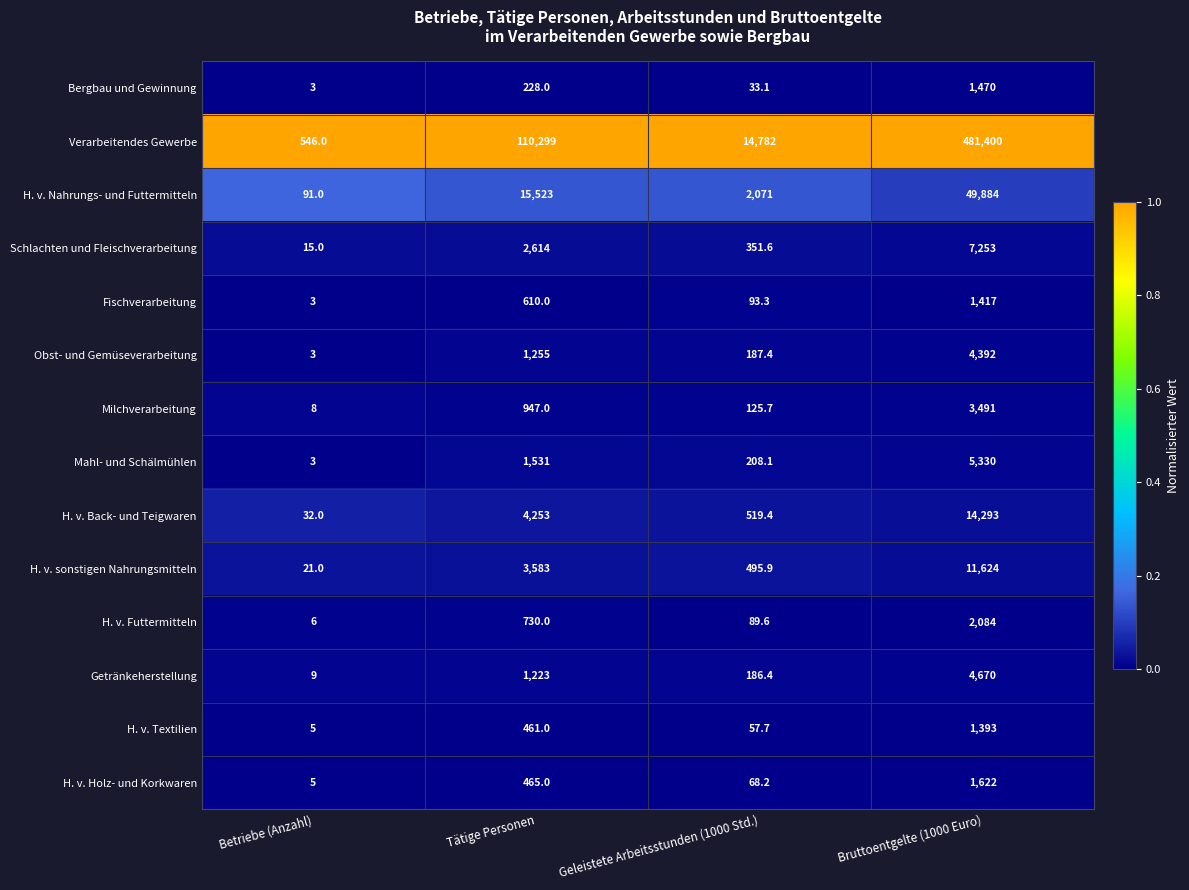

Which series has the largest total across all categories?

Verarbeitendes Gewerbe